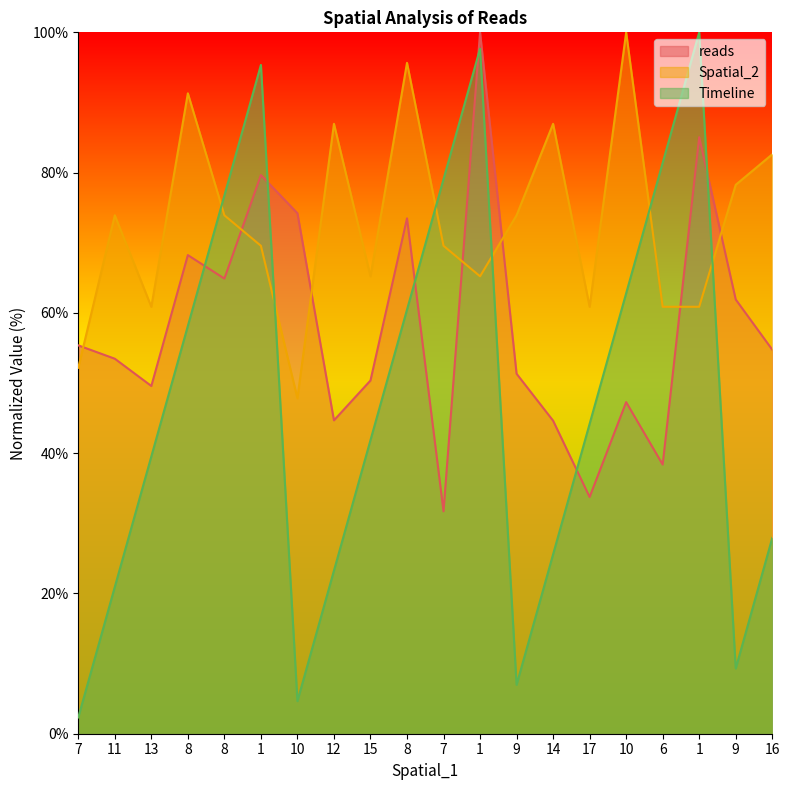

How many lines are shown in the chart?

3